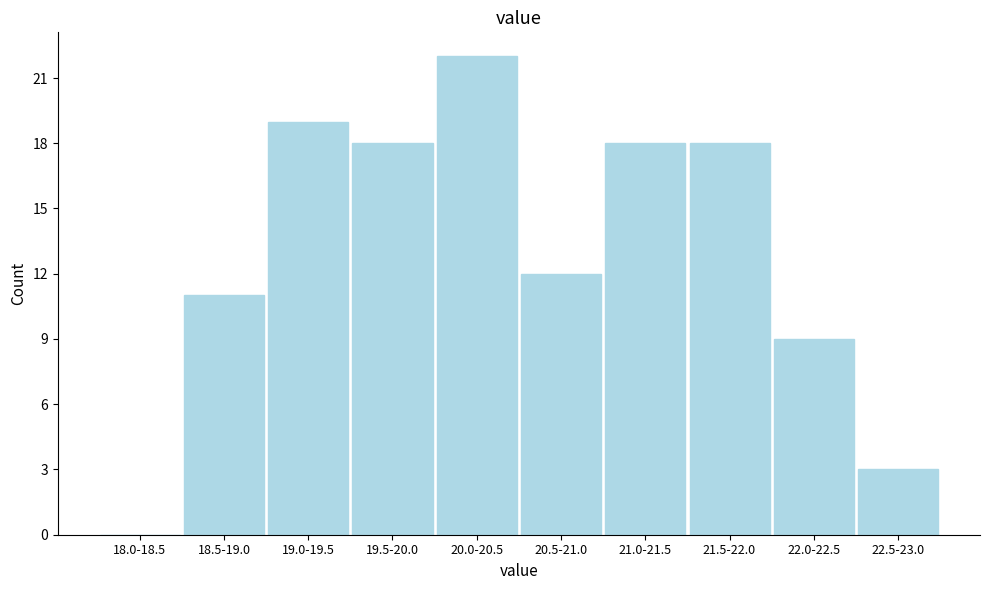

Reading left to right, what are all the values shown in this chart?

18.0-18.5=0	18.5-19.0=11	19.0-19.5=19	19.5-20.0=18	20.0-20.5=22	20.5-21.0=12	21.0-21.5=18	21.5-22.0=18	22.0-22.5=9	22.5-23.0=3